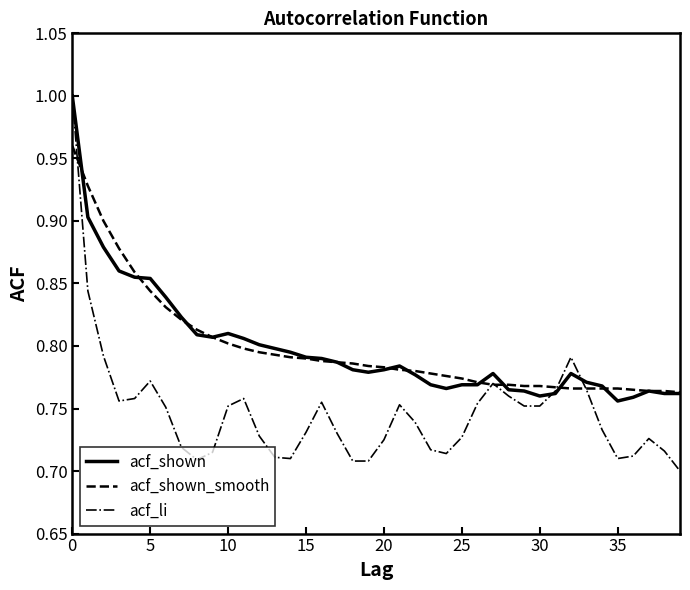

Which series has the largest range (max minus min)?

acf_li